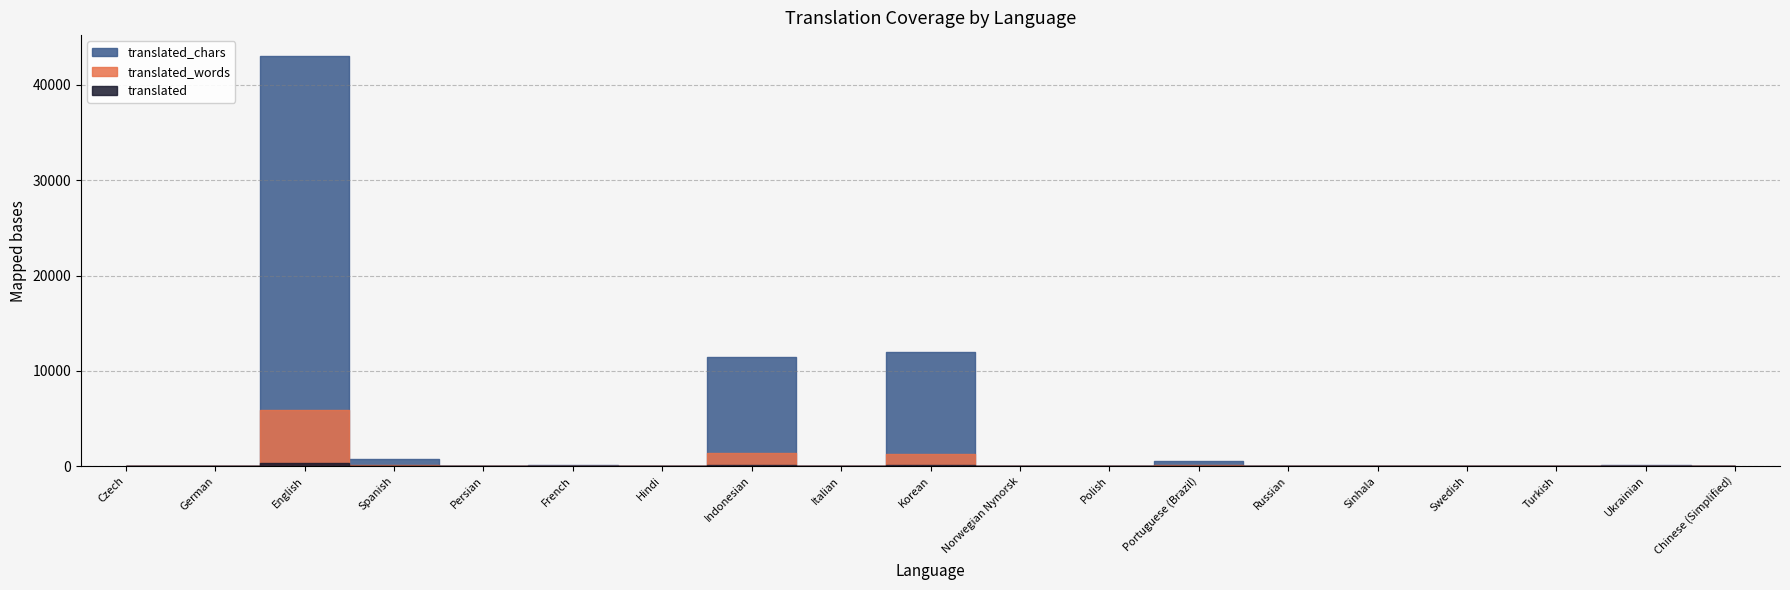

True or false: translated_chars has a value of 73 at Polish.

False